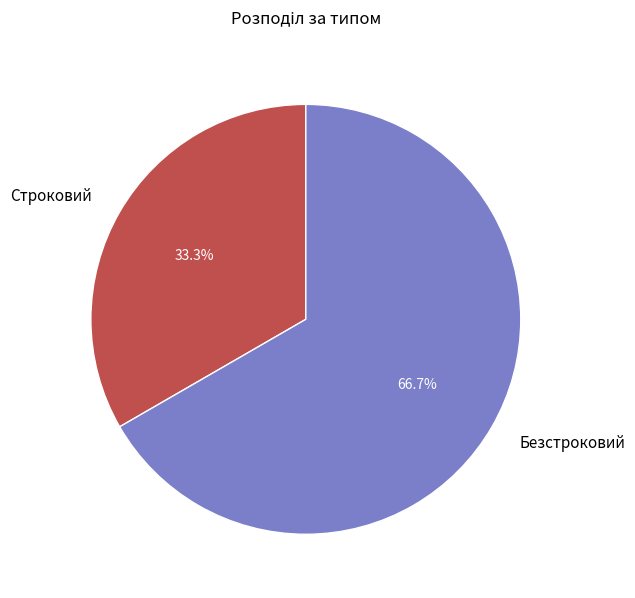

Which has a higher value, Строковий or Безстроковий?

Безстроковий